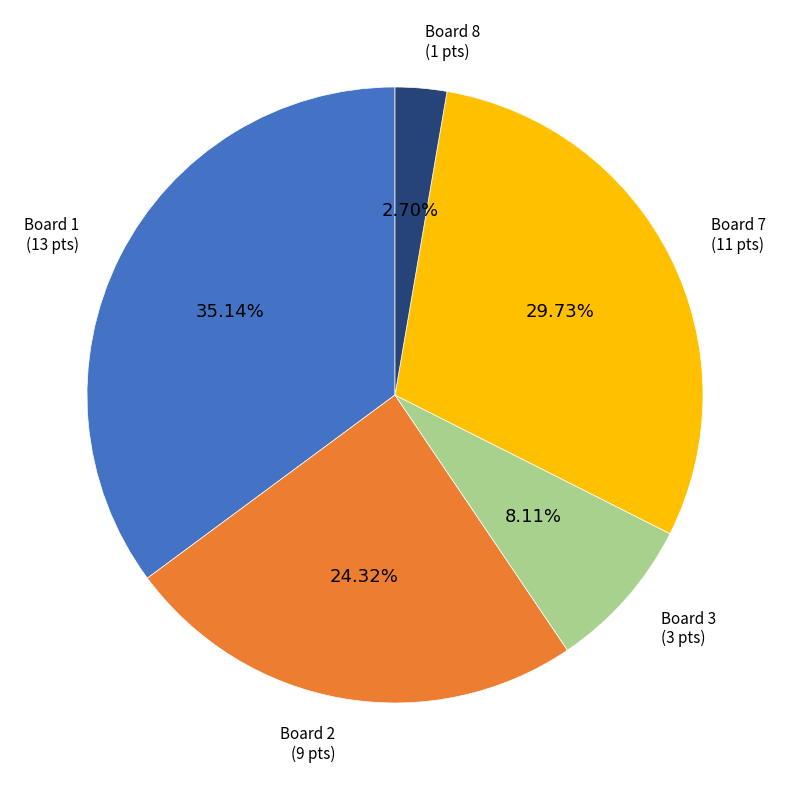

To the nearest percent, what is the average slice percentage?

20%